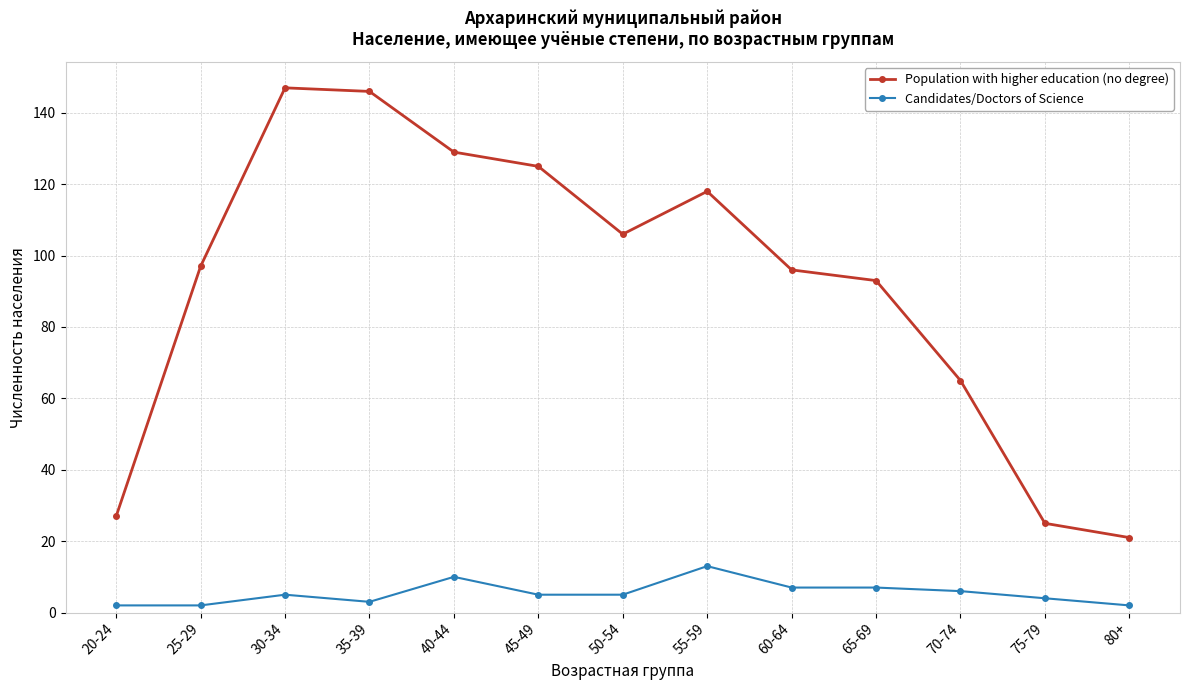

What are all the series names shown in the legend?

Population with higher education (no degree), Candidates/Doctors of Science